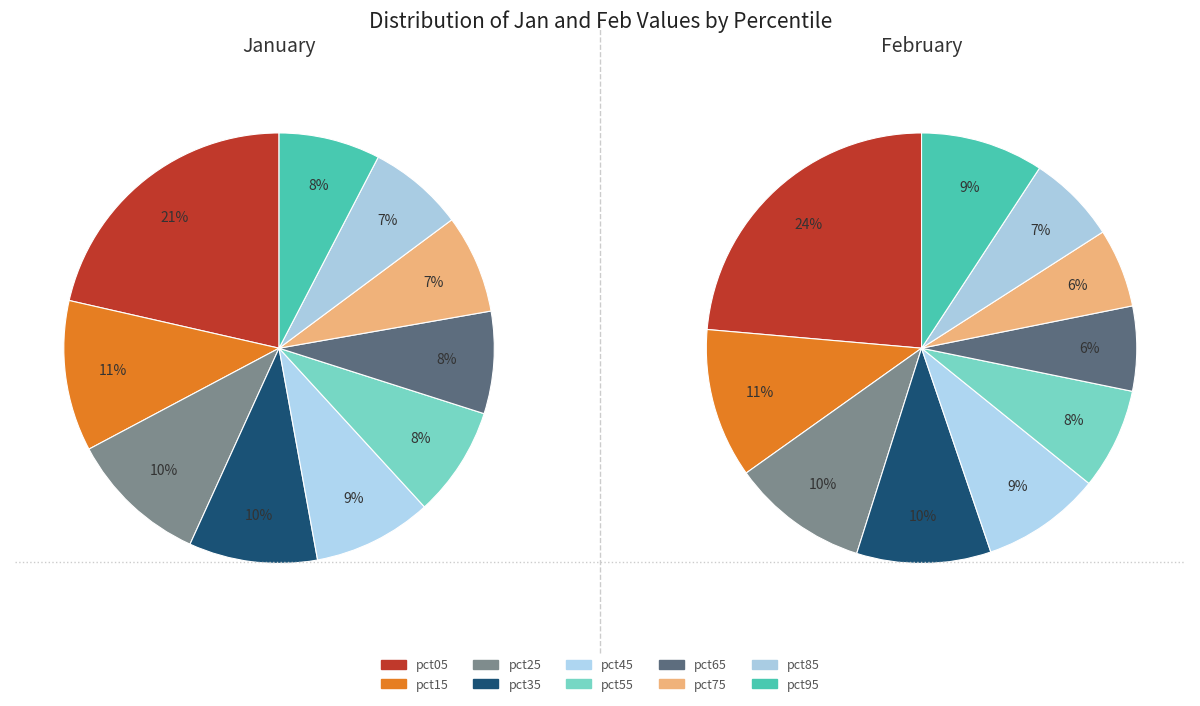

What is the smallest slice in the pie chart?

7